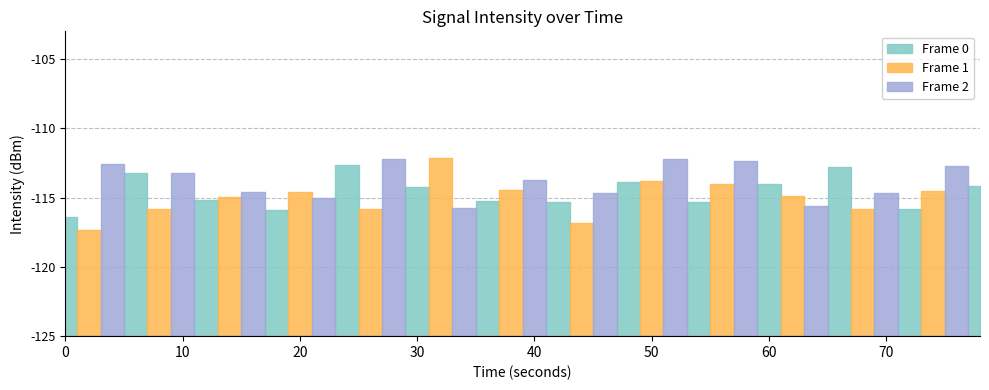

List the labels in order of value, smallest first.

1, 22, 0, 9, 13, 34, 4, 36, 17, 32, 27, 21, 18, 6, 11, 7, 31, 35, 23, 8, 10, 37, 19, 15, 39, 28, 30, 24, 25, 20, 3, 5, 33, 38, 12, 2, 29, 26, 14, 16